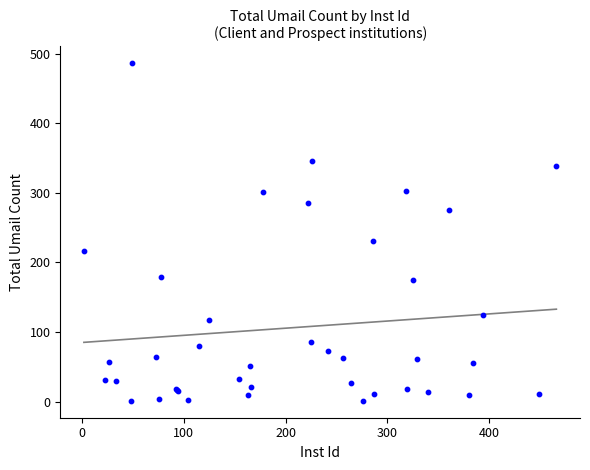

What Y value in the scatter plot is closest to 243?

230